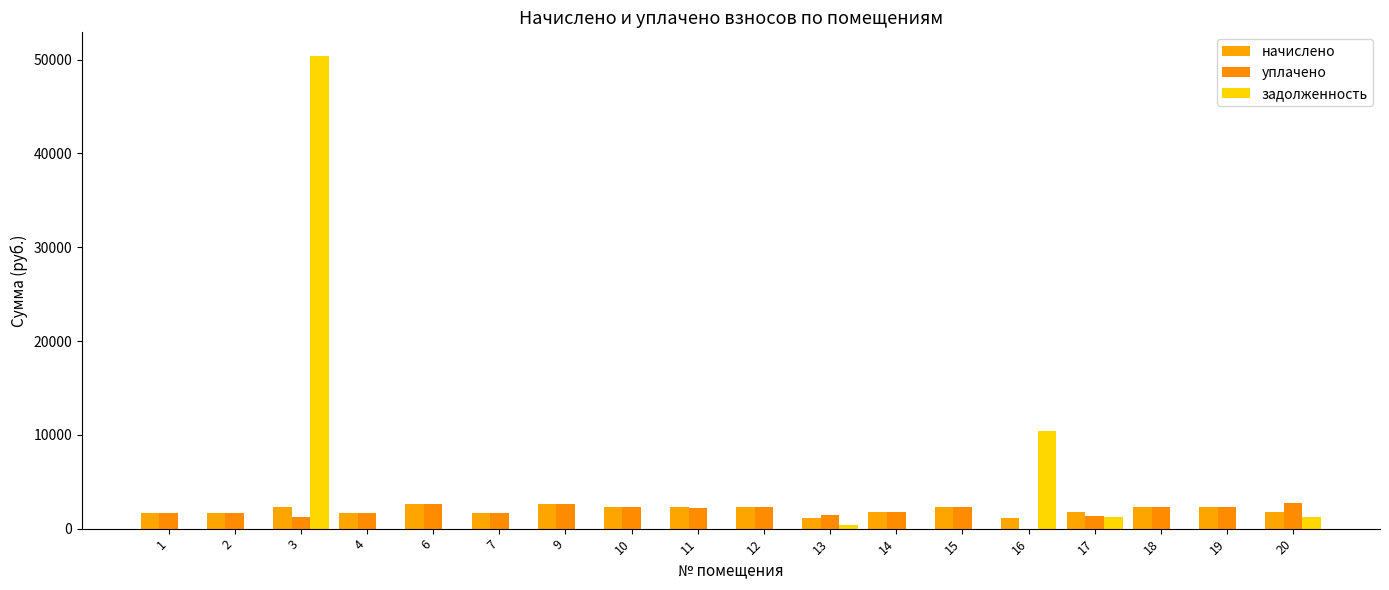

The задолженность series shows -33205.8 at 12. True or false?

False